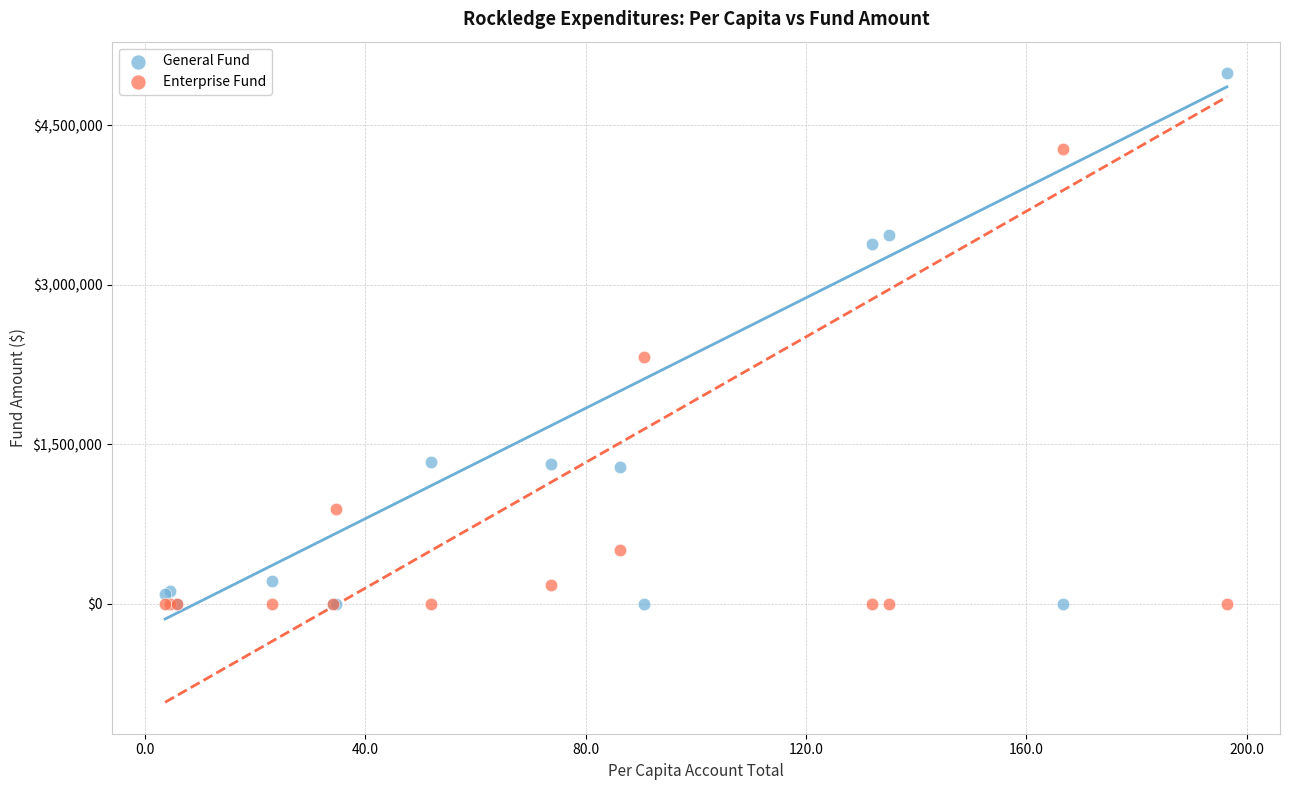

In the Enterprise Fund series, what Y value is closest to 2138321?

2324019